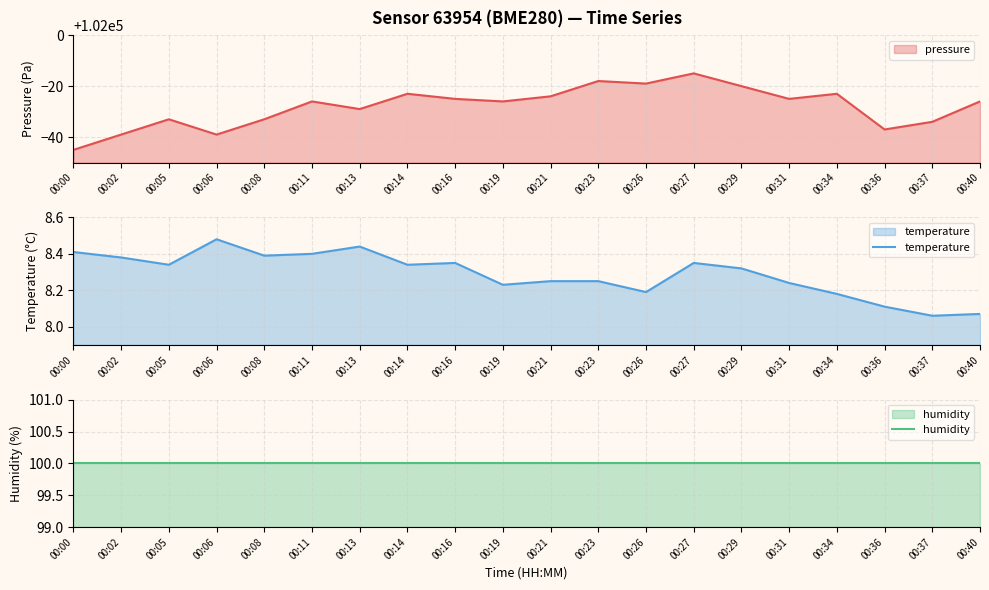

What is the spread (max minus min) of values at 00:02?

91.6